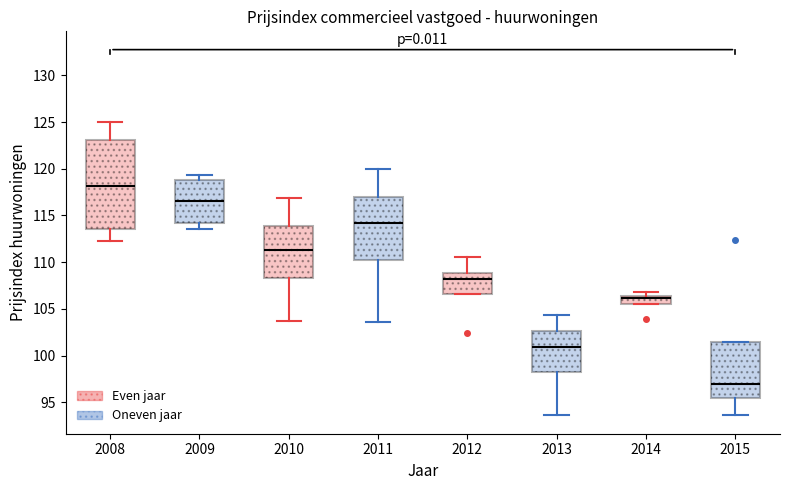

Reading left to right, read every box against the y-axis: the position of its median line, the range the box covers, and the ends of its whiskers. The values are not printed on the chart, so give them approximately, as read against the axis.

2008: median 118.0, box 113.5 to 123.0, whiskers 112.5 to 125.0
2009: median 116.5, box 114.0 to 119.0, whiskers 113.5 to 119.5
2010: median 111.5, box 108.5 to 114.0, whiskers 103.5 to 117.0
2011: median 114.0, box 110.0 to 117.0, whiskers 103.5 to 120.0
2012: median 108.0, box 106.5 to 109.0, whiskers 106.5 to 110.5
2013: median 101.0, box 98.5 to 102.5, whiskers 93.5 to 104.5
2014: median 106.0, box 105.5 to 106.5, whiskers 105.5 to 107.0
2015: median 97.0, box 95.5 to 101.5, whiskers 93.5 to 101.5